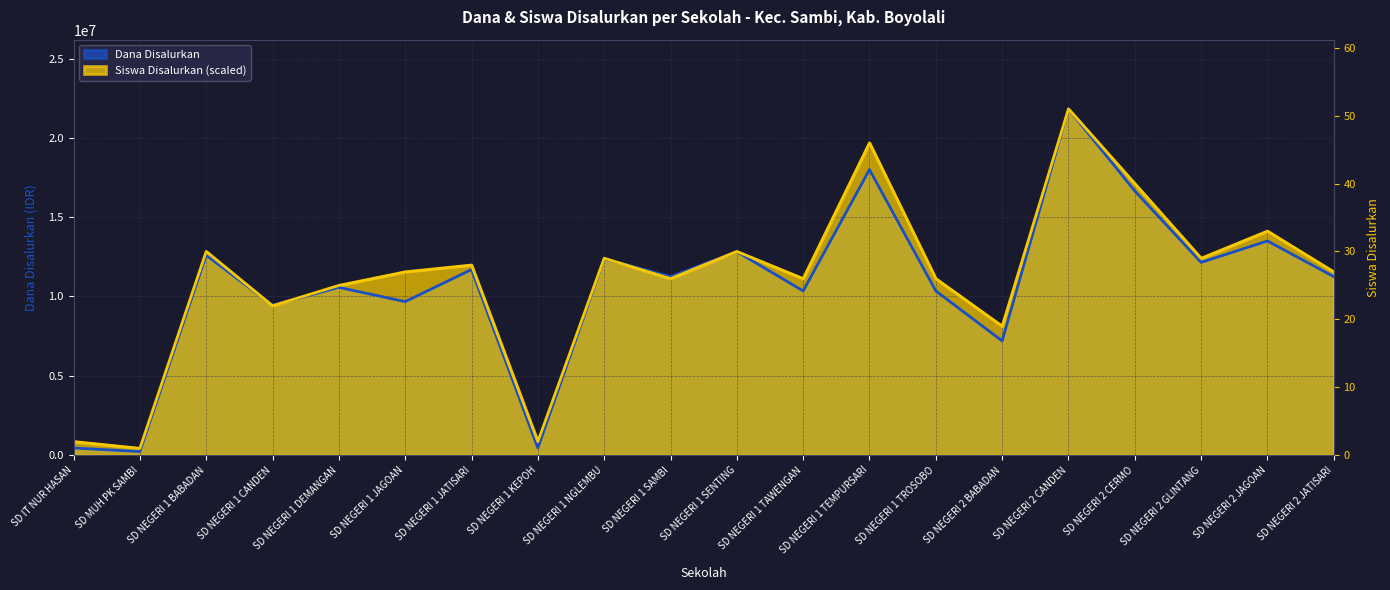

At which category does Siswa Disalurkan reach its first local peak?

SD NEGERI 1 BABADAN